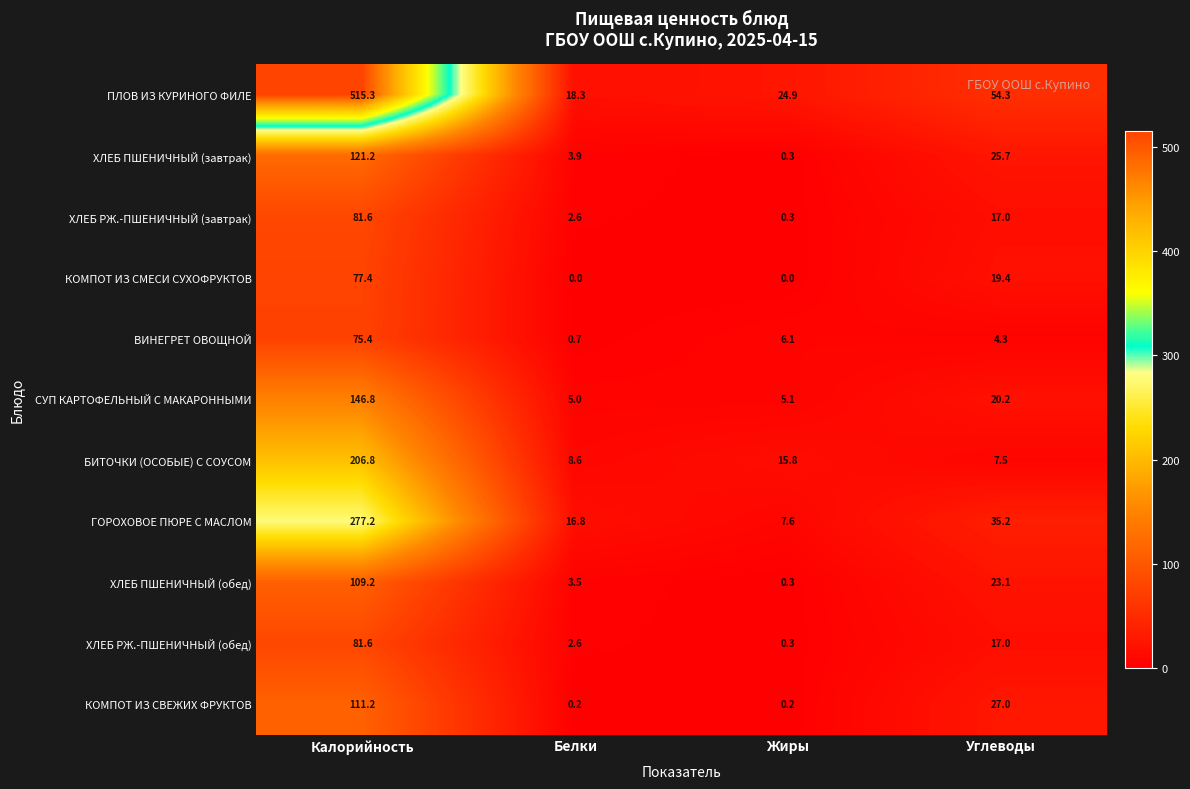

Which series has the widest spread of values?

ПЛОВ ИЗ КУРИНОГО ФИЛЕ